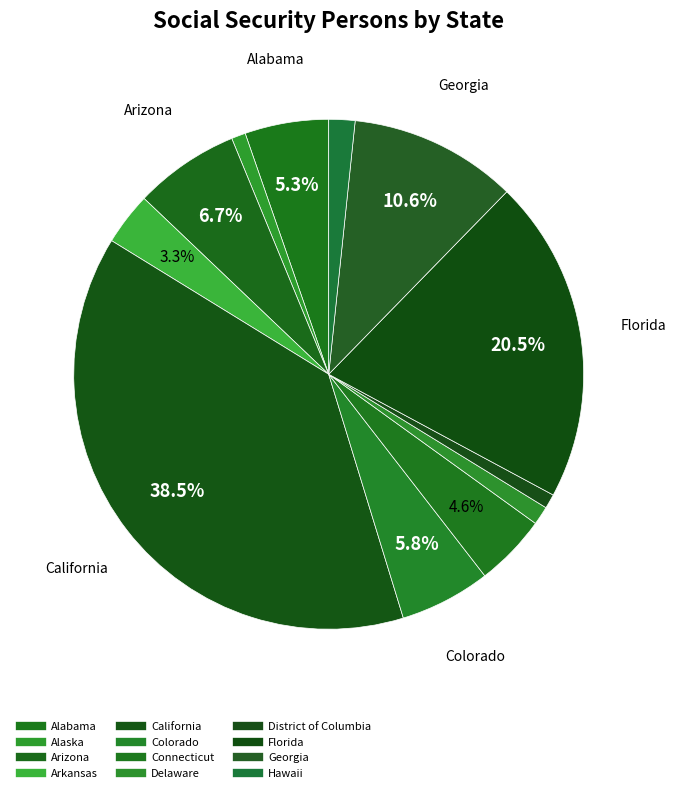

How many slices are in this pie chart?

12